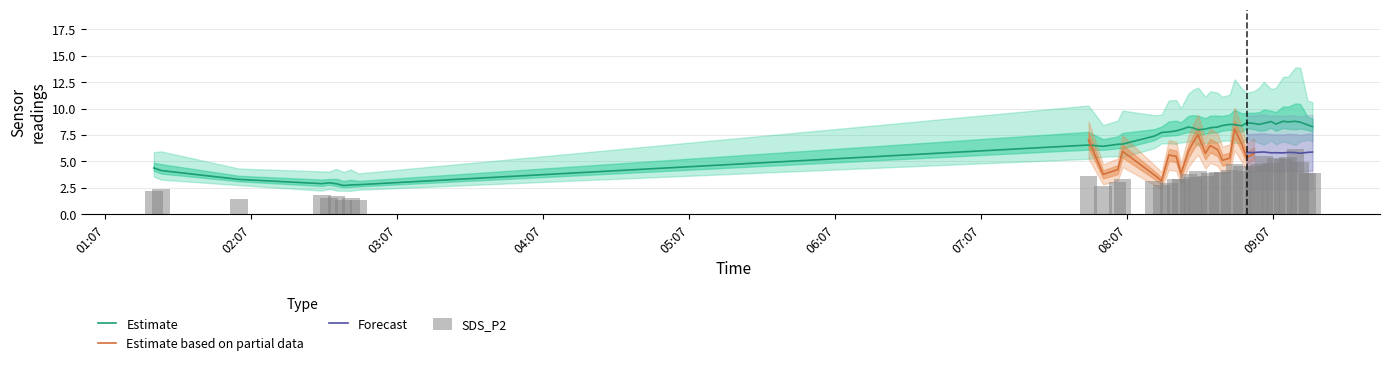

What is the maximum value for SDS_P2?

6.2